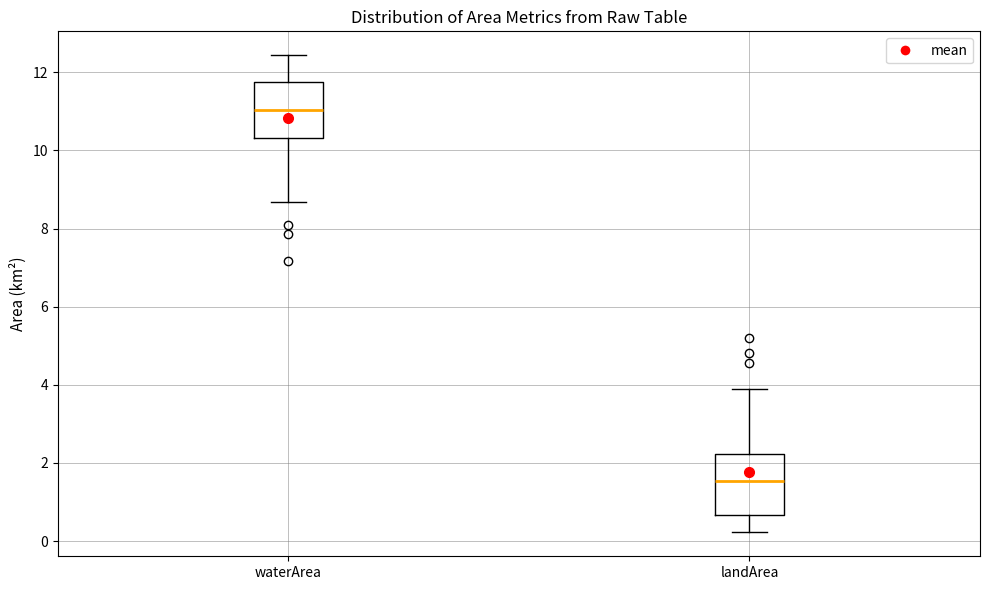

Reading left to right, read every box against the y-axis: the position of its median line, the range the box covers, and the ends of its whiskers. The values are not printed on the chart, so give them approximately, as read against the axis.

waterArea: median 11.0, box 10.4 to 11.8, whiskers 8.6 to 12.4
landArea: median 1.6, box 0.6 to 2.2, whiskers 0.2 to 4.0